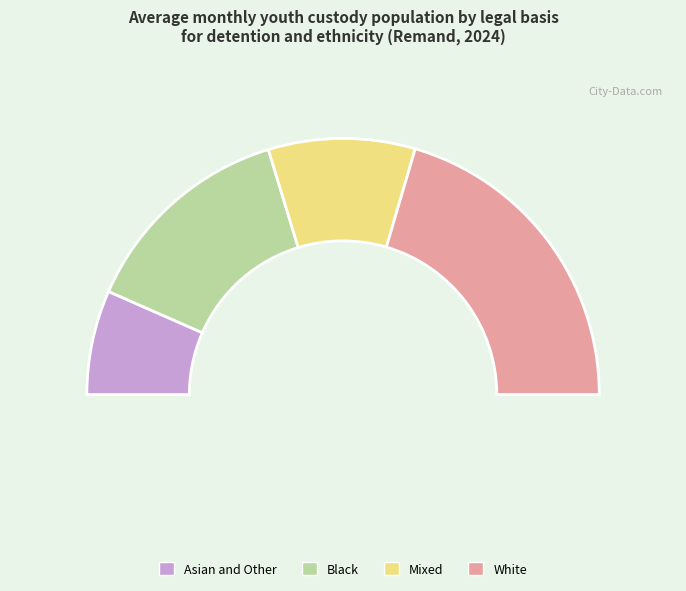

To the nearest percent, what is the combined percentage of Asian and Other and Black?

41%